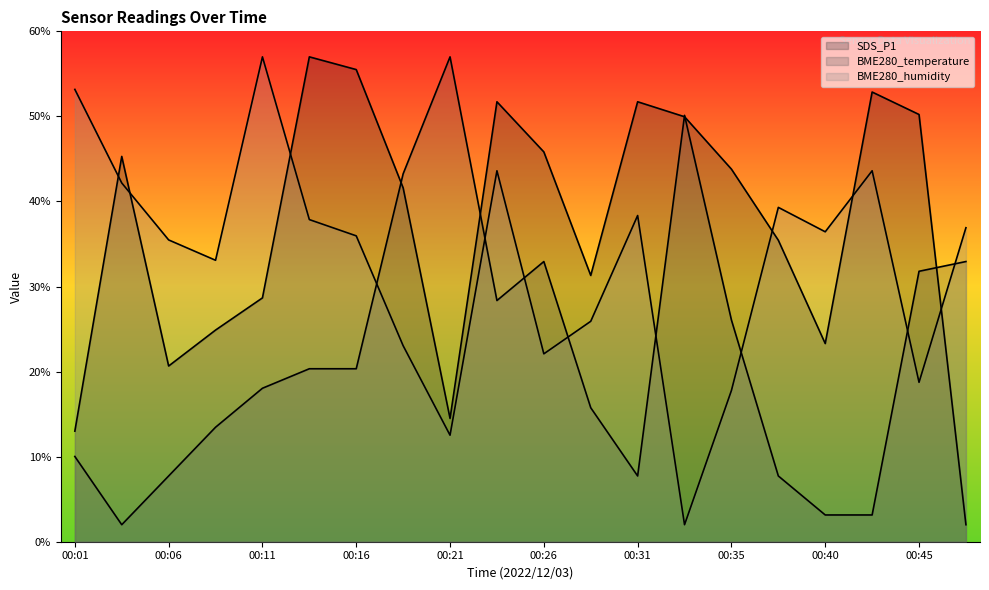

Which category has the lowest value across all series?

00:48